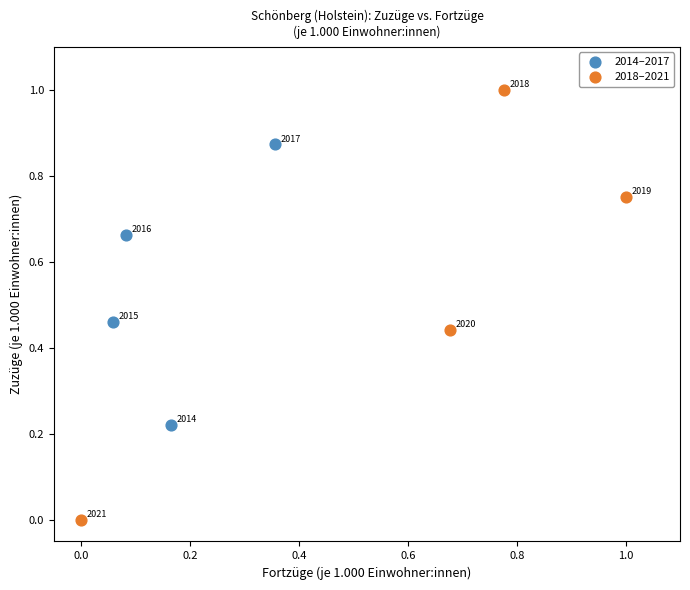

Which series has the widest spread of Y values?

2018–2021